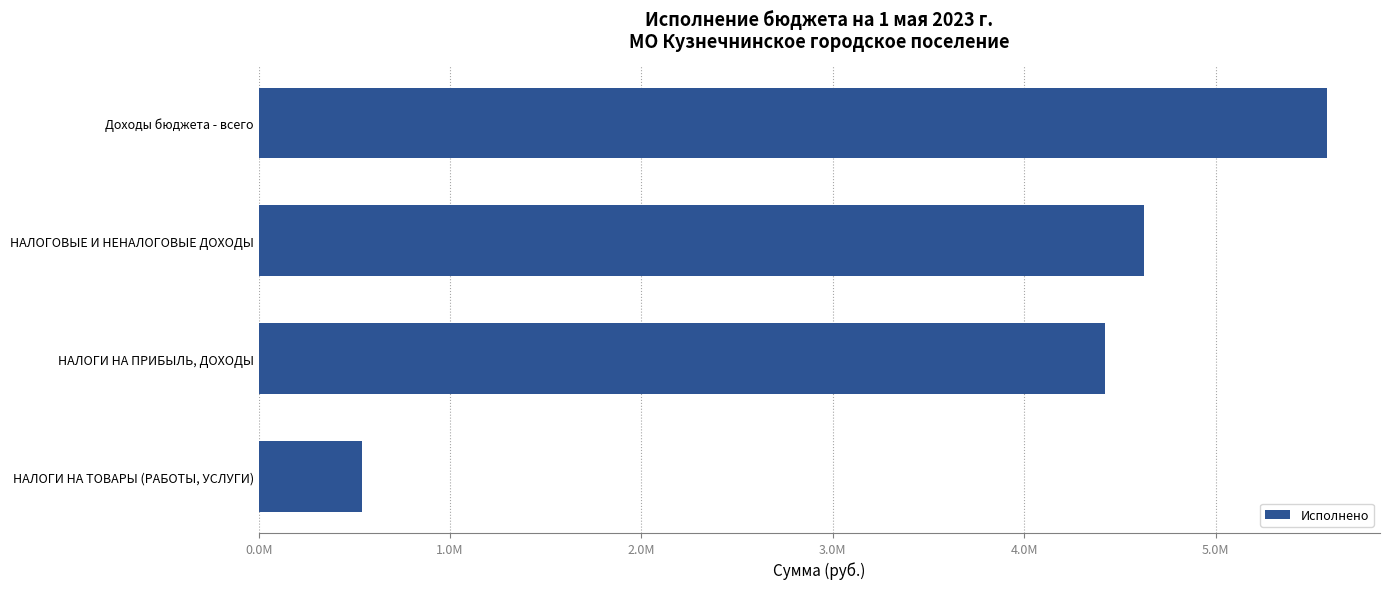

What is the average value?

3792184.9